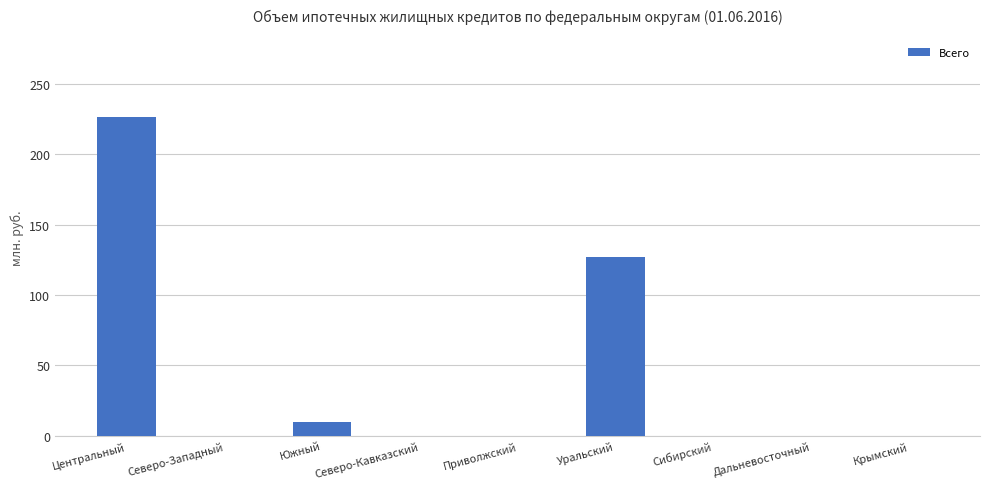

The chart shows a value of 0 at Крымский. True or false?

True